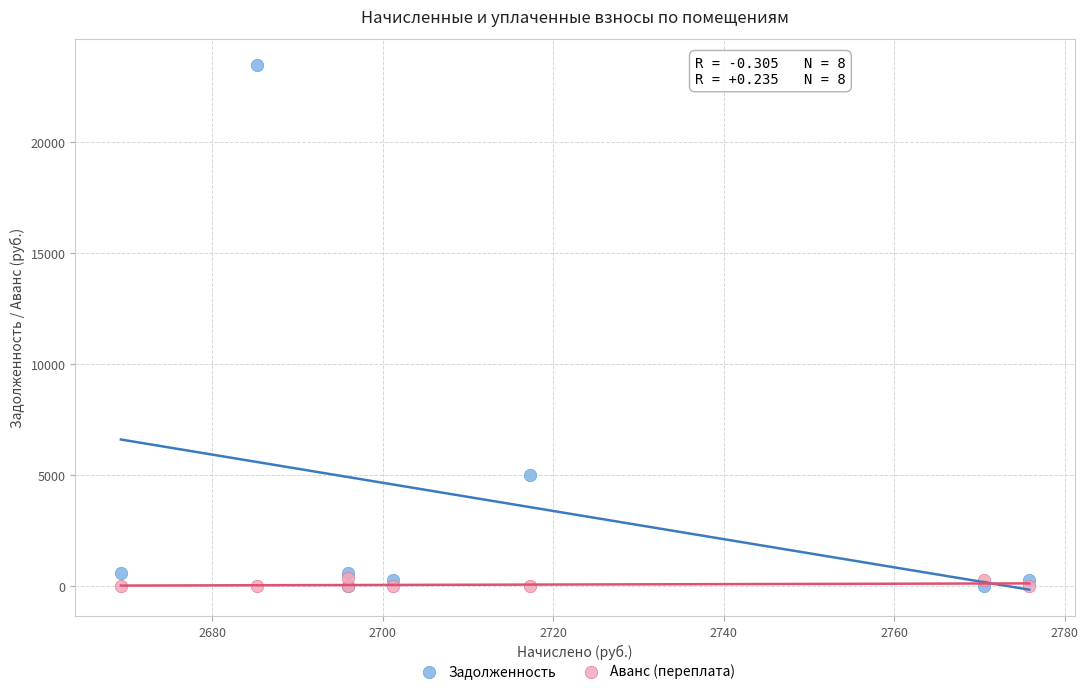

Which series has the largest Y range (max minus min)?

Задолженность